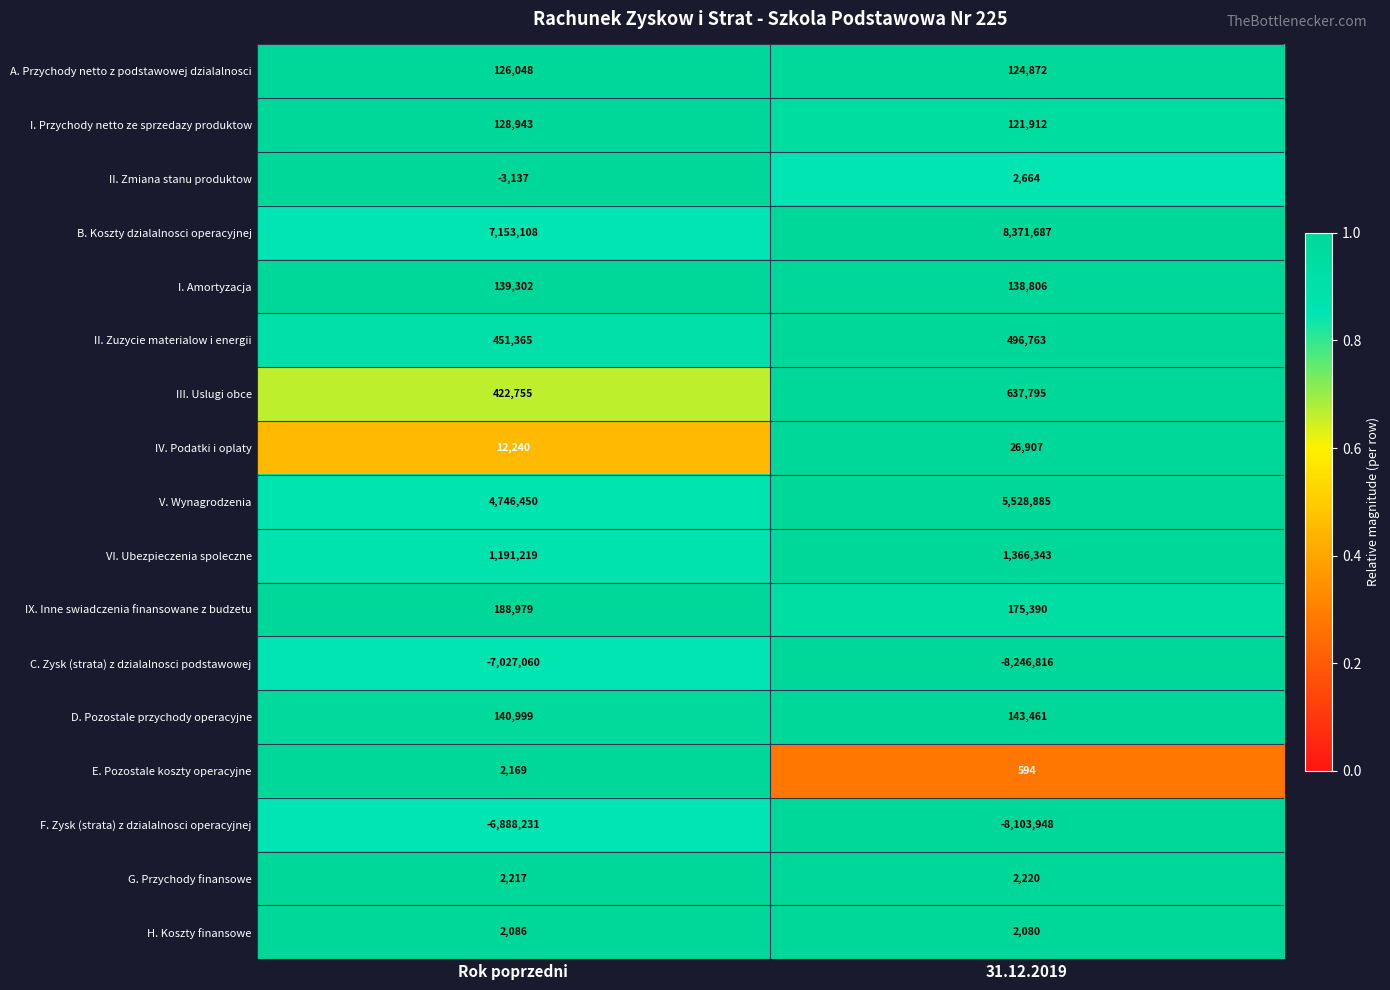

List the labels in order of I. Amortyzacja value, smallest first.

31.12.2019, Rok poprzedni